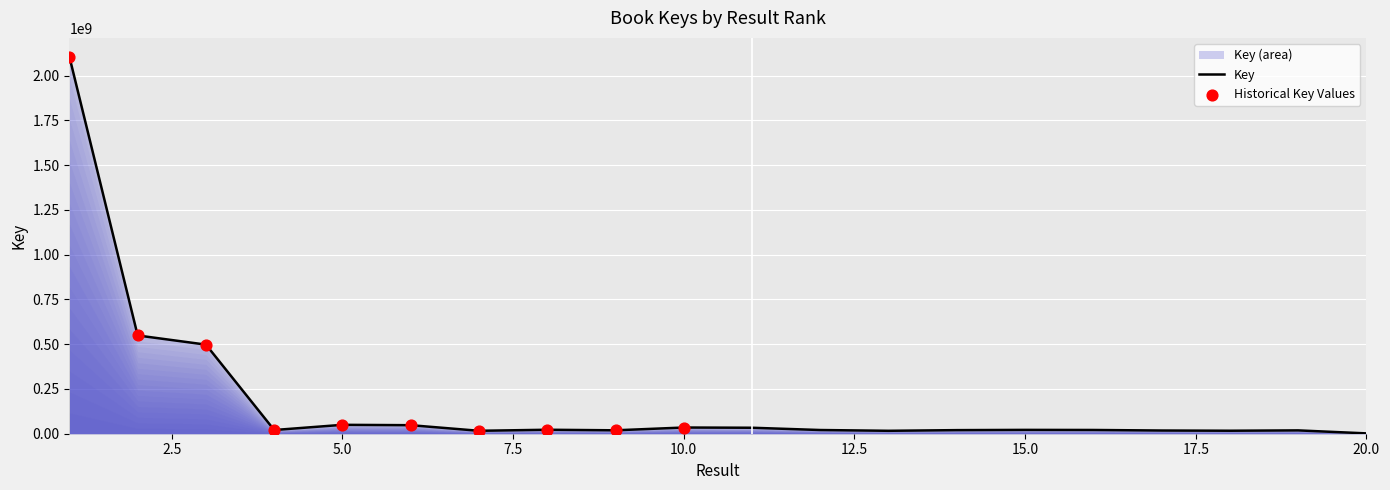

What is the change in value from 3 to 9?

-478580564